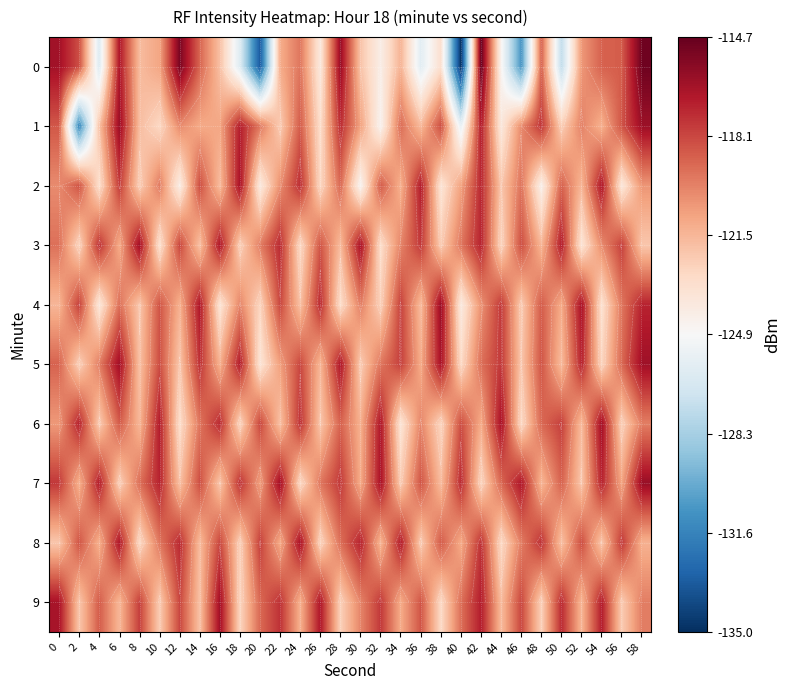

How many values in the 1 series are below -120?

17